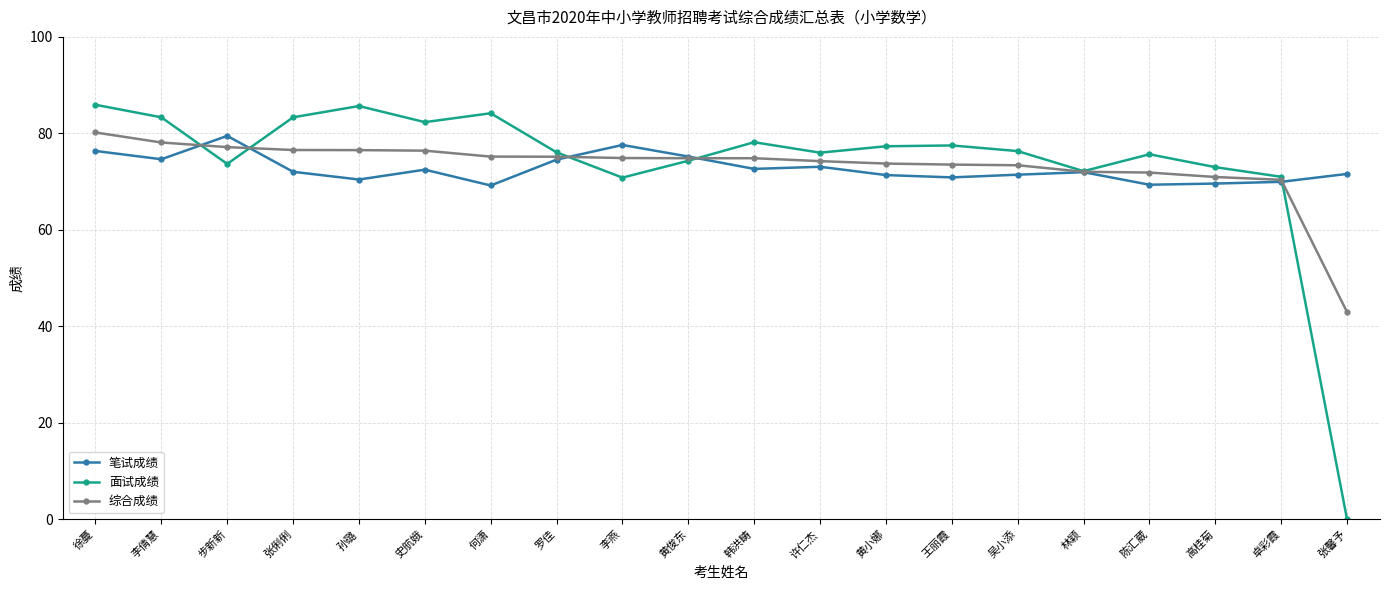

At which label does 综合成绩 reach its peak?

徐蔓